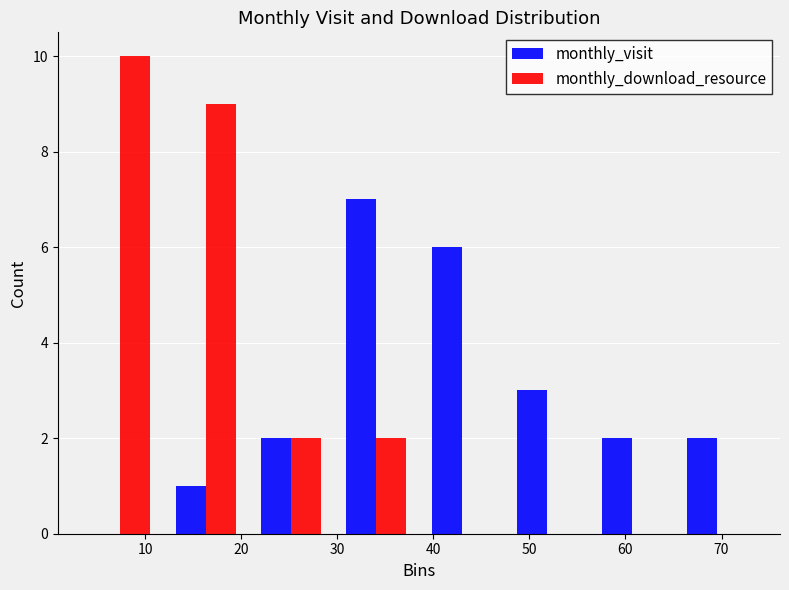

Reading left to right, transcribe this chart: for each range on the x-axis, give the height of each series' bar. Neither the bar edges nor the heights are printed on the chart, so give them approximately, as read against the axes.

3 to 12: monthly_visit=0	monthly_download_resource=10
12 to 21: monthly_visit=1	monthly_download_resource=9
21 to 30: monthly_visit=2	monthly_download_resource=2
30 to 39: monthly_visit=7	monthly_download_resource=2
39 to 47: monthly_visit=6	monthly_download_resource=0
47 to 56: monthly_visit=3	monthly_download_resource=0
56 to 65: monthly_visit=2	monthly_download_resource=0
65 to 74: monthly_visit=2	monthly_download_resource=0